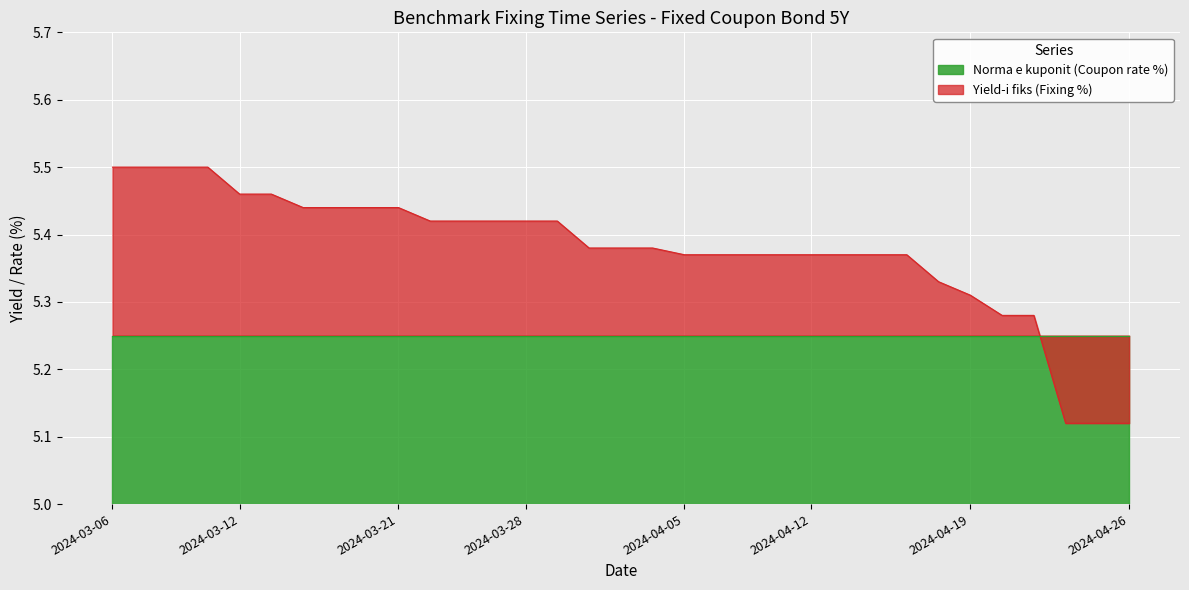

The Yield-i fiks (Fixing %) series shows 6.8 at 2024-04-26. True or false?

False